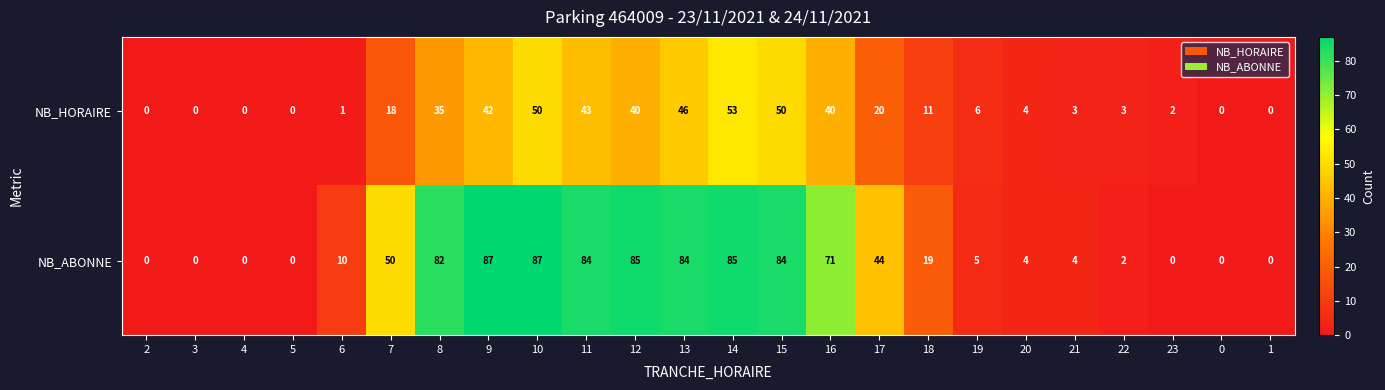

What is the sum of the NB_HORAIRE values at 18 and 17?

31